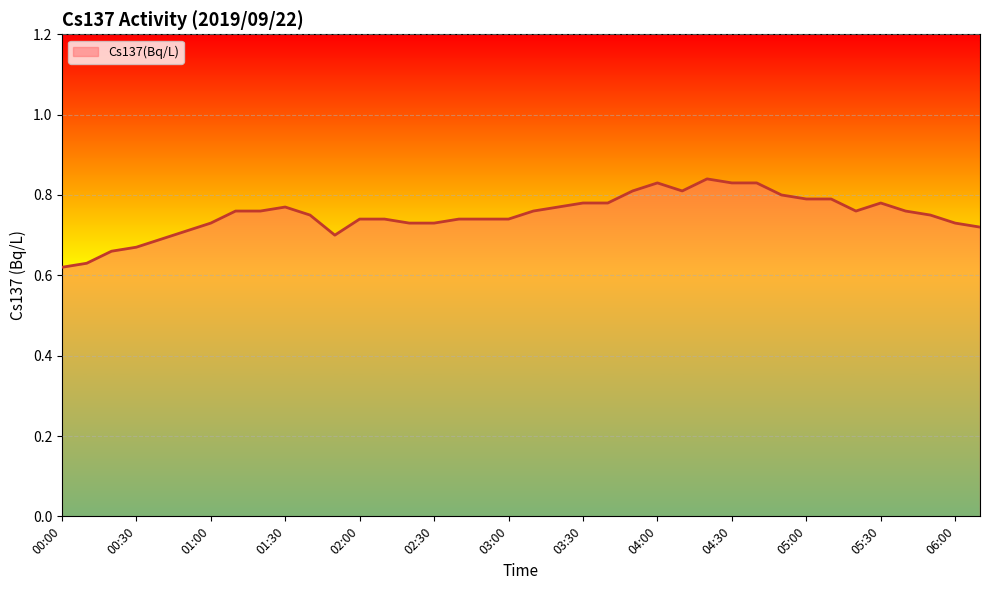

The chart shows a value of 1.0 at 02:00. True or false?

False